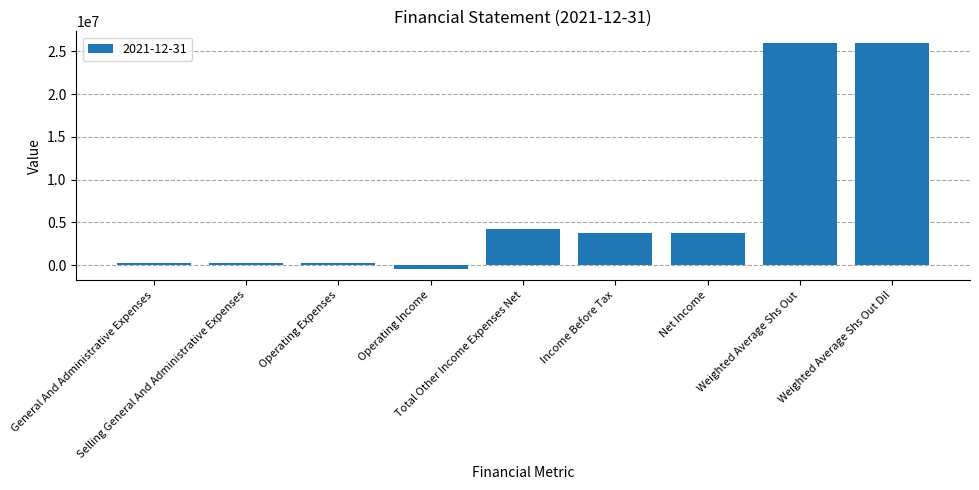

What is the sum of all values?

64353182